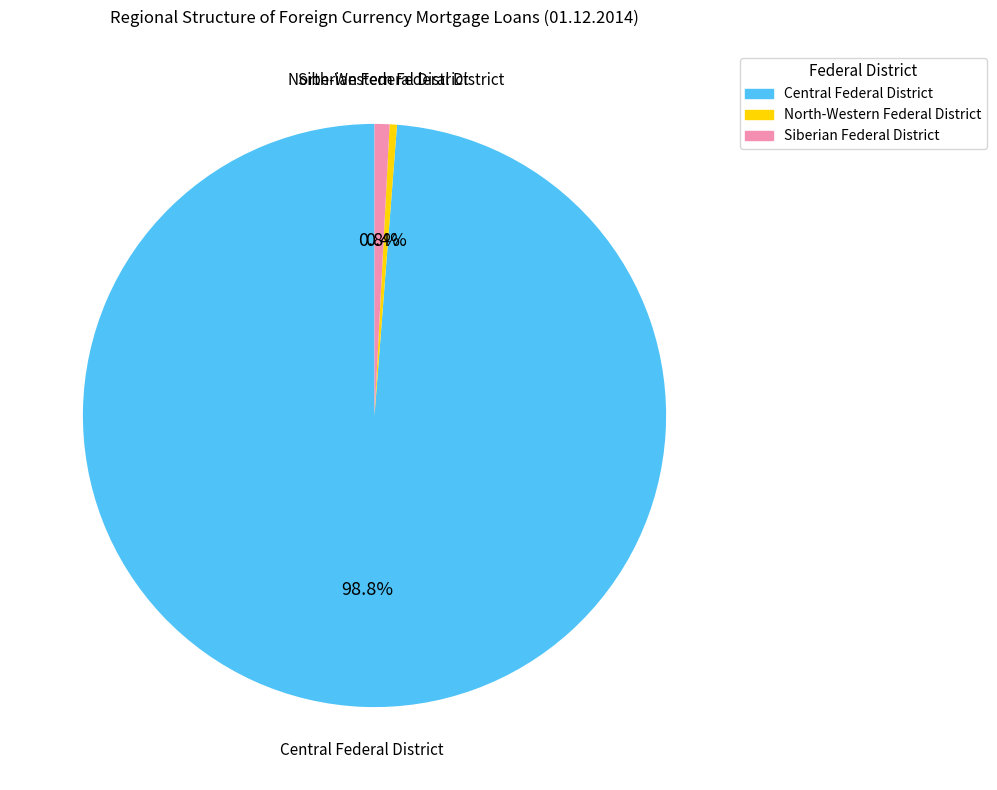

What is the total percentage of Central Federal District and Siberian Federal District?

99.6%